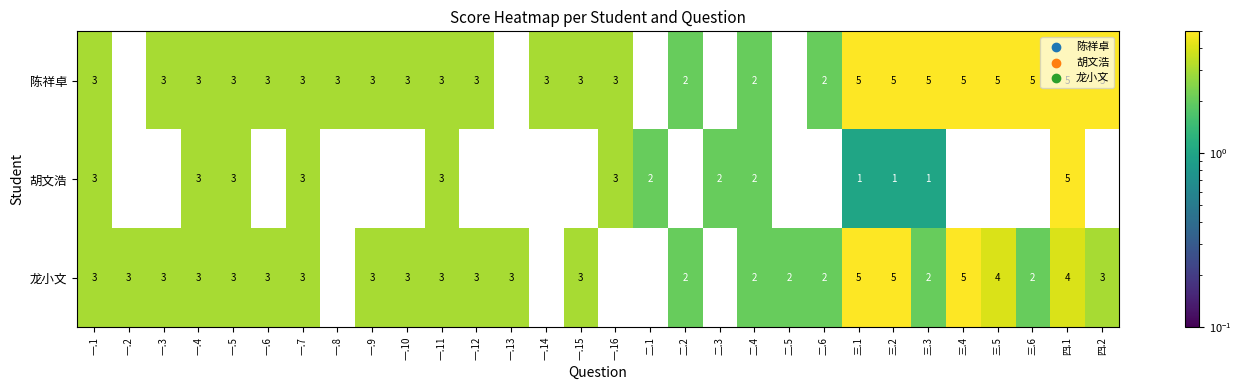

Count the number of data series in this chart.

3